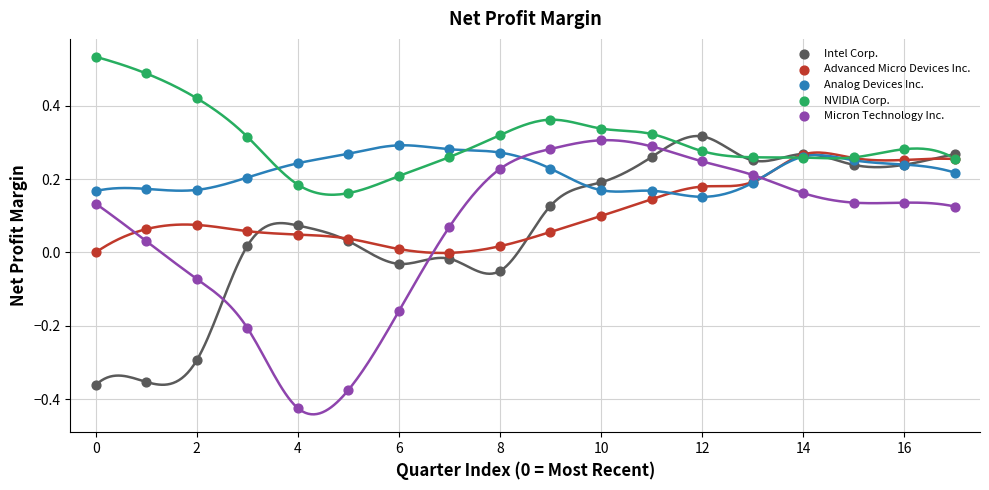

Which series contains the highest Y value?

NVIDIA Corp.